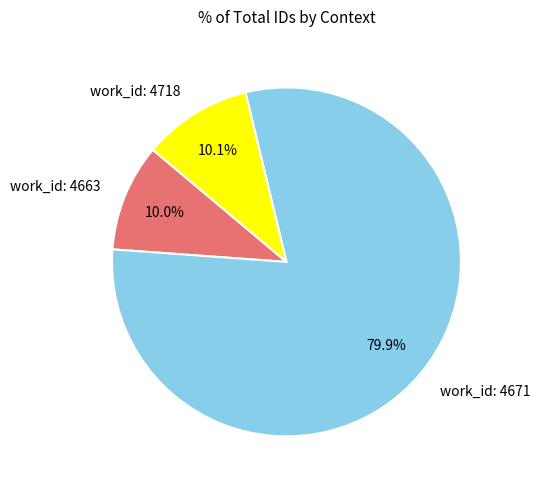

How many slices are in this pie chart?

3